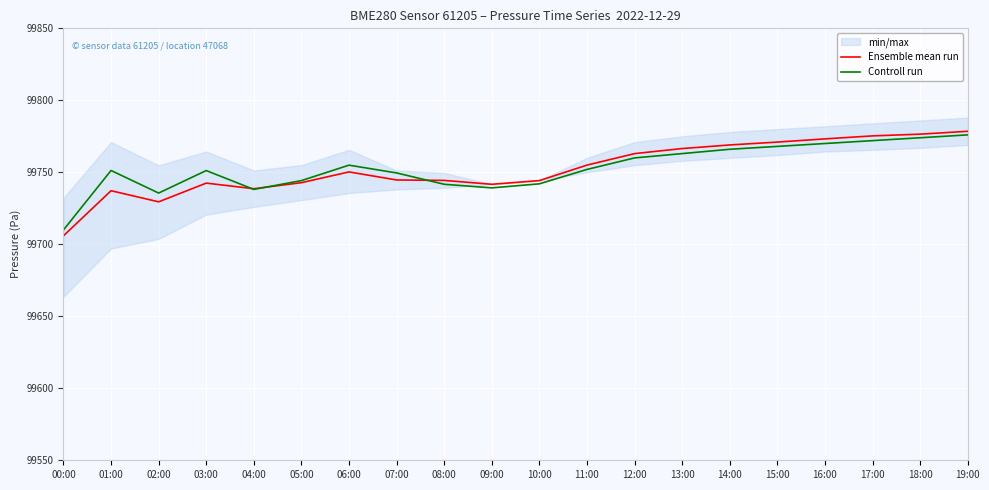

How many lines are shown in the chart?

2